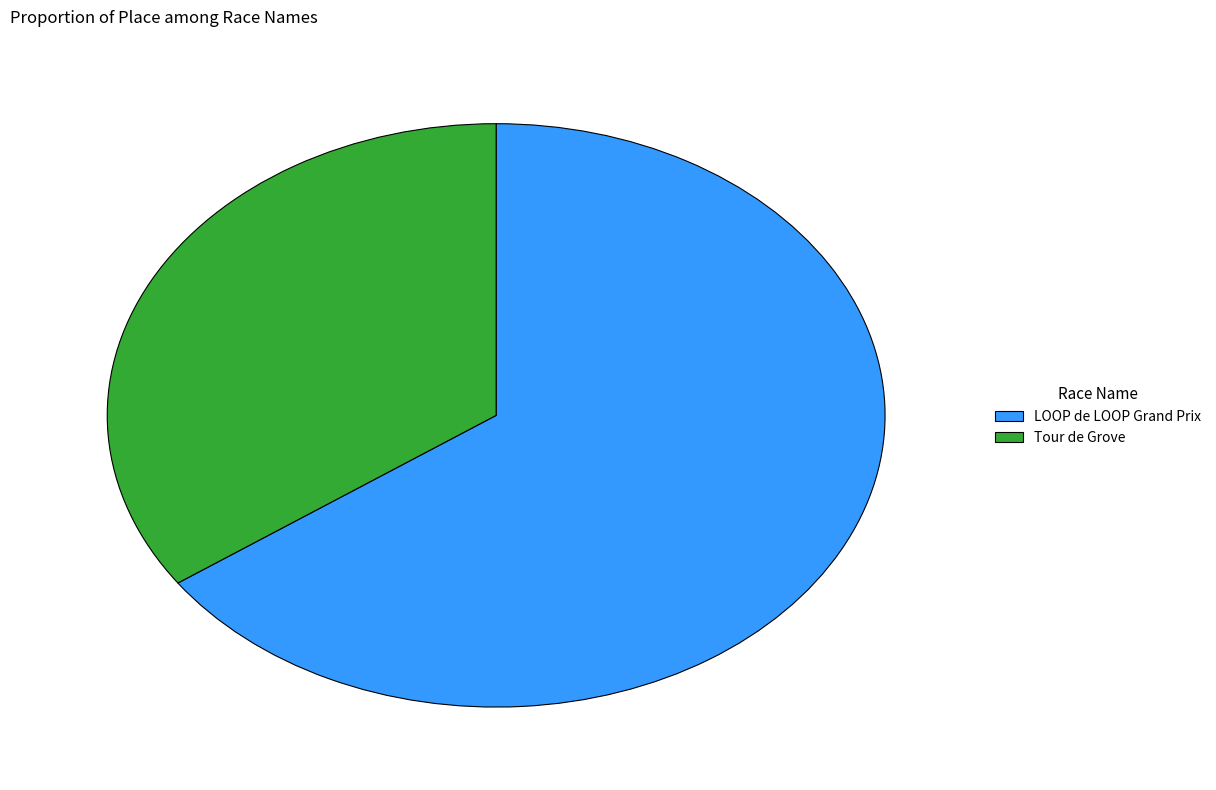

The LOOP de LOOP Grand Prix slice represents 65% of the pie. True or false?

True